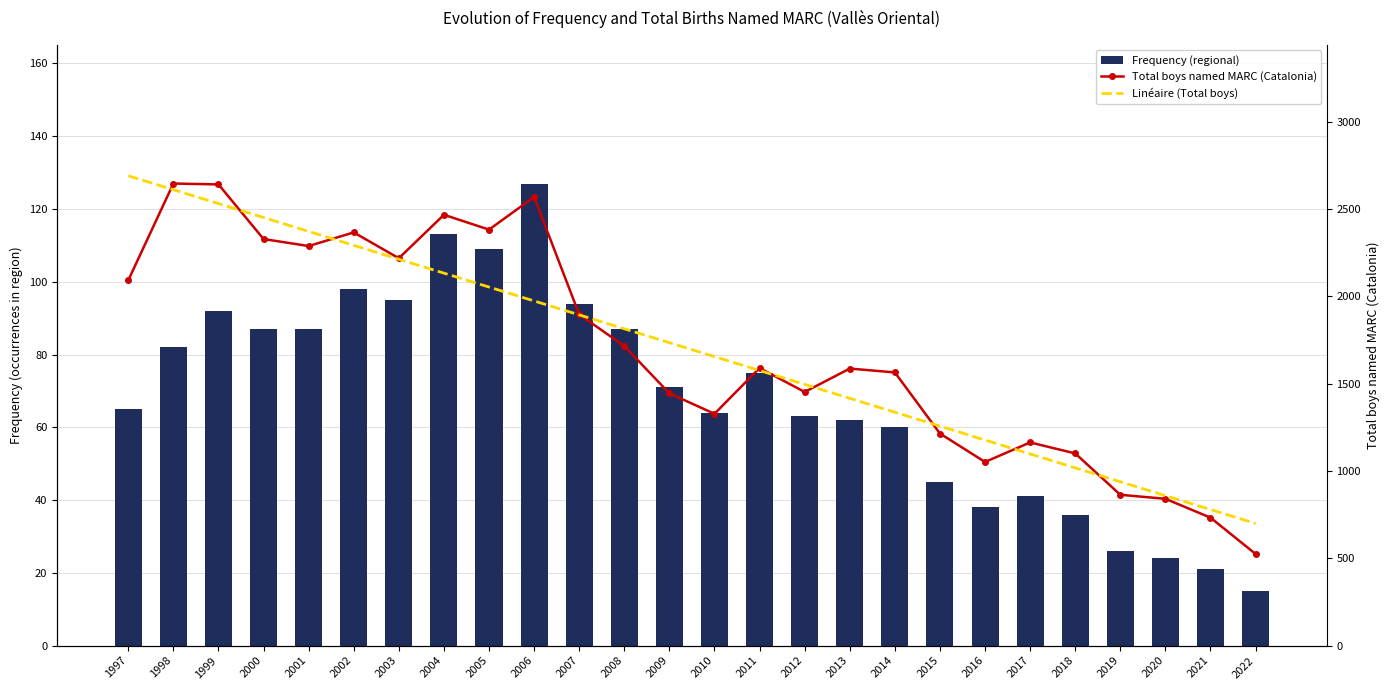

The Linéaire (Total boys) series shows 2691.4 at 1997. True or false?

True